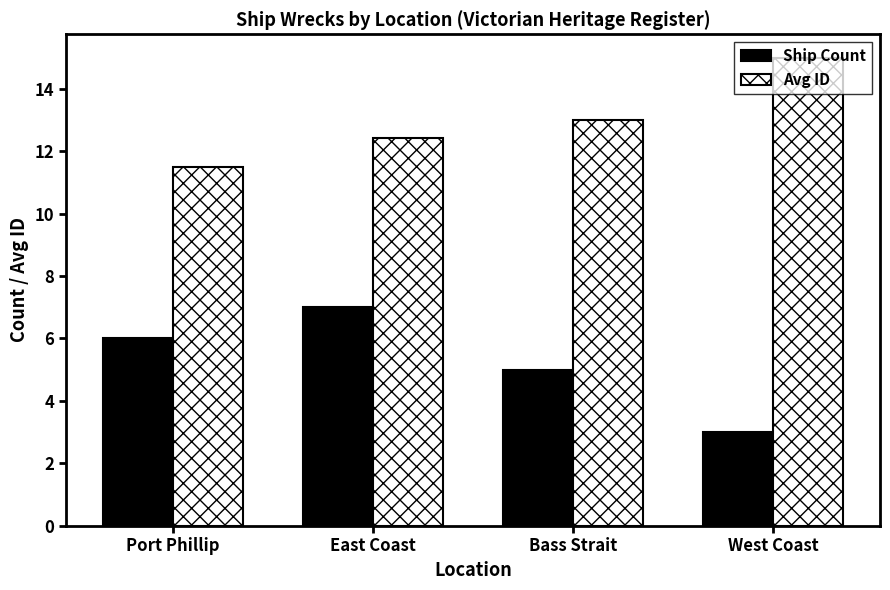

What is the maximum value shown in the chart?

15.0